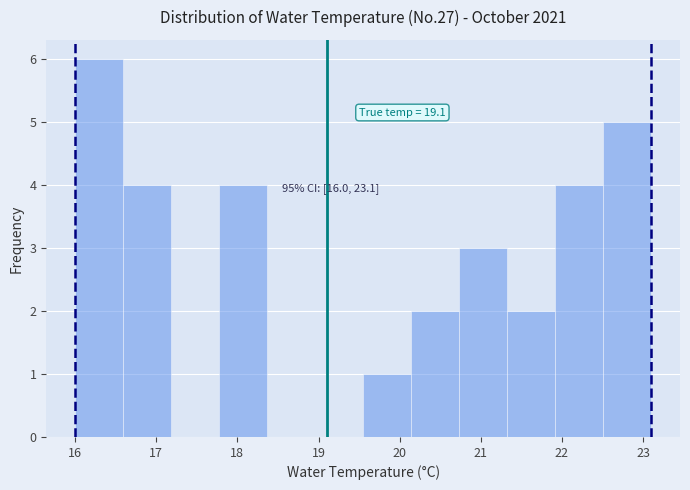

Which range on the x-axis has the tallest bar?

16.0 to 16.6